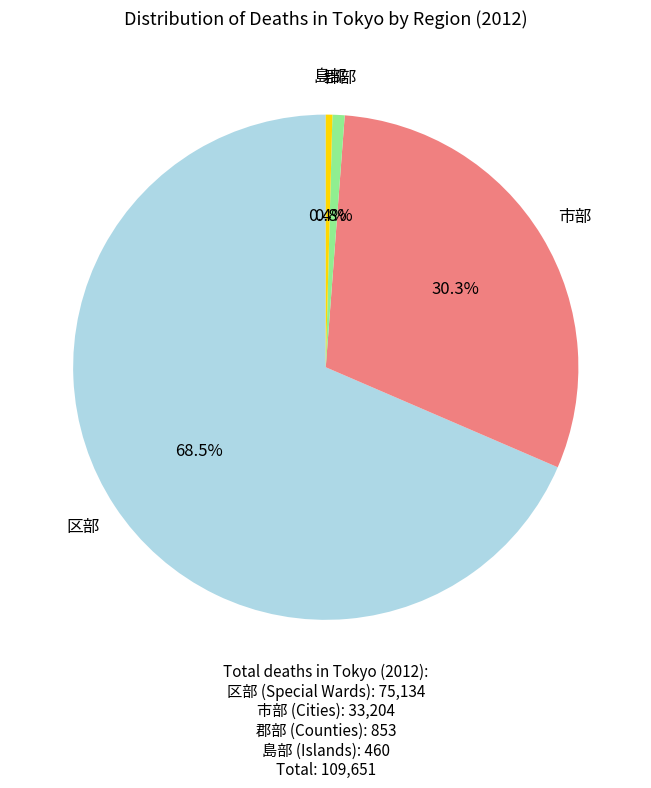

Is there a majority slice in this chart?

Yes